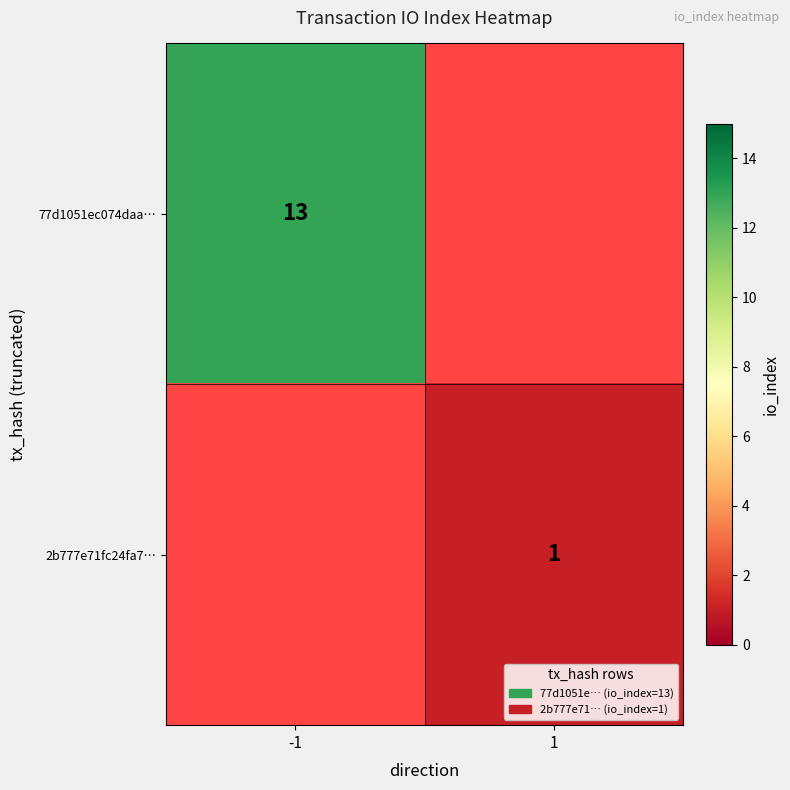

The 2b777e71fc24fa7… series shows 0 at 1. True or false?

False